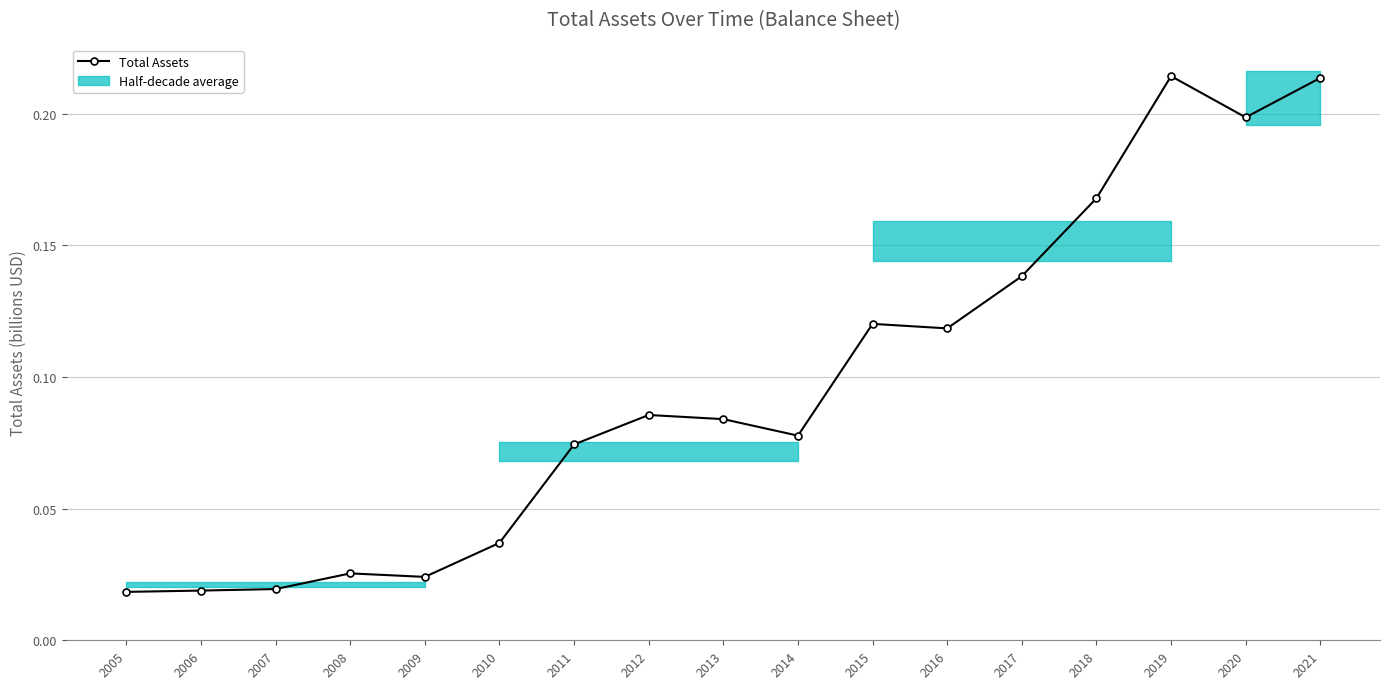

Reading right to left, transcribe all the data shown in this chart.

0.2	0.2	0.2	0.2	0.1	0.1	0.1	0.1	0.1	0.1	0.1	0.0	0.0	0.0	0.0	0.0	0.0